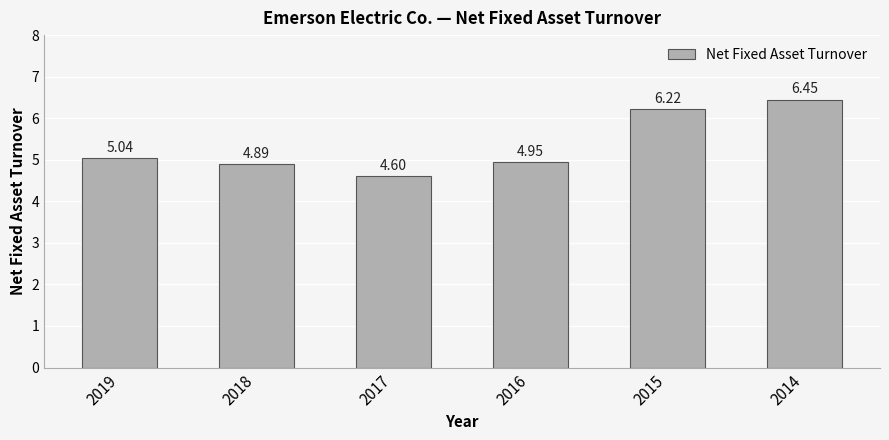

Which has a higher value, 2019 or 2017?

2019